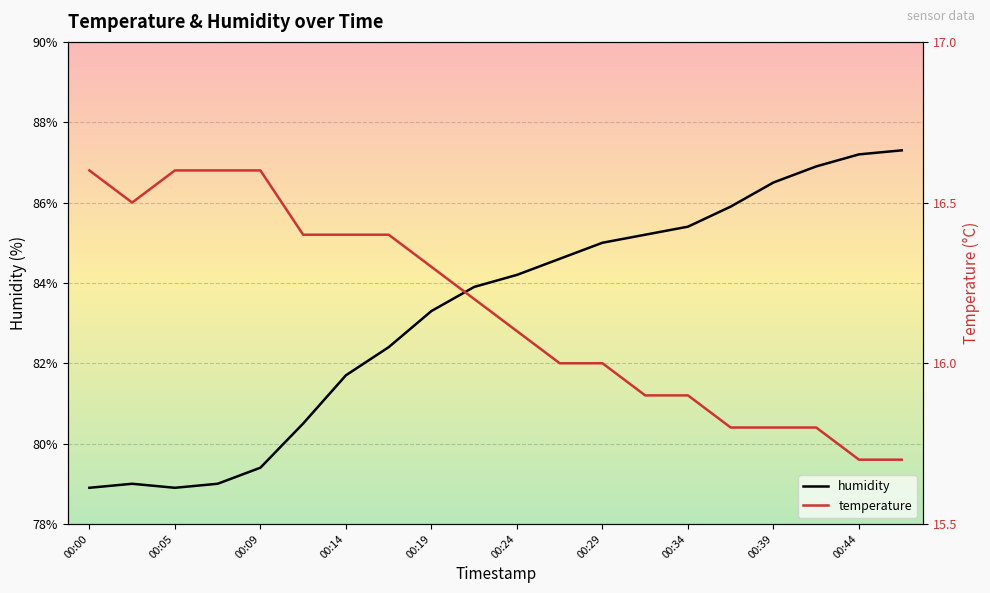

Count the number of data series in this chart.

2